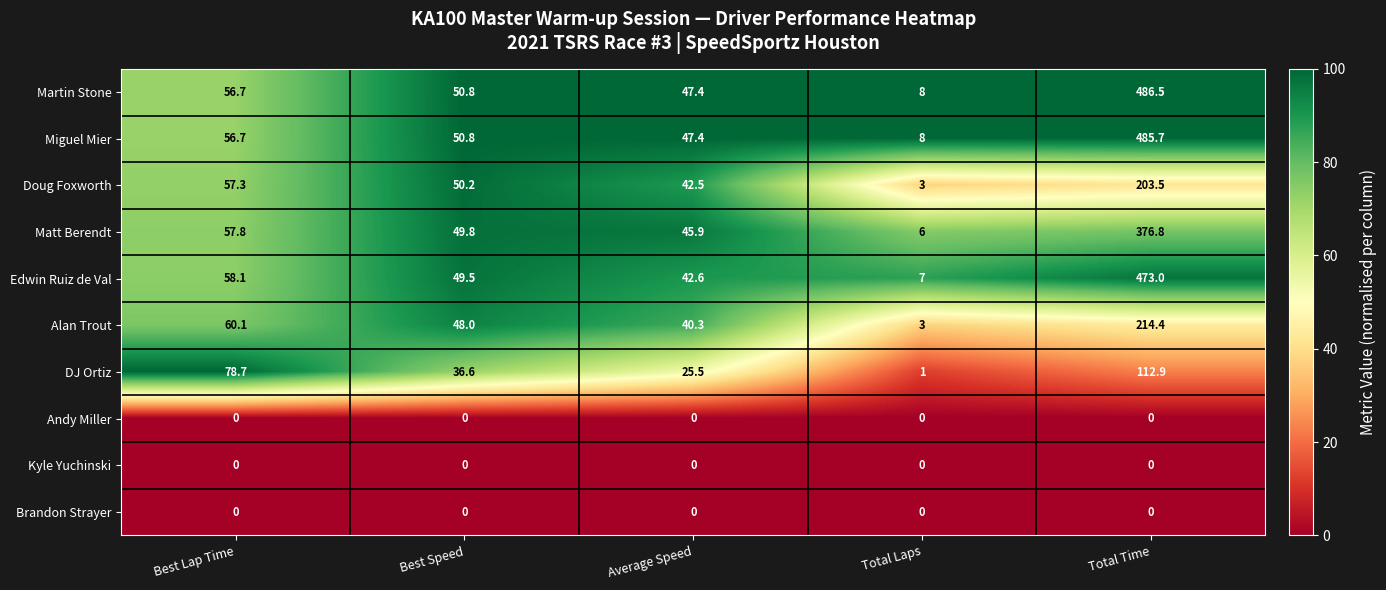

Where does the Doug Foxworth series first go above 50?

Best Lap Time